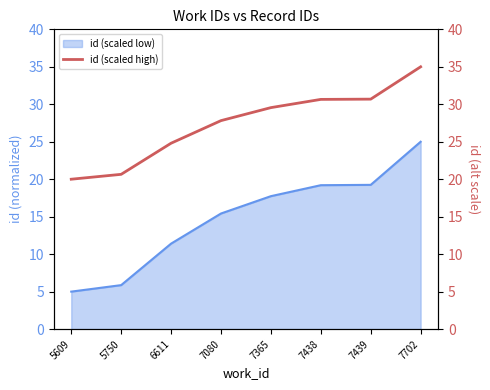

Rank the categories by value from highest to lowest.

7702, 7439, 7438, 7365, 7080, 6611, 5750, 5609